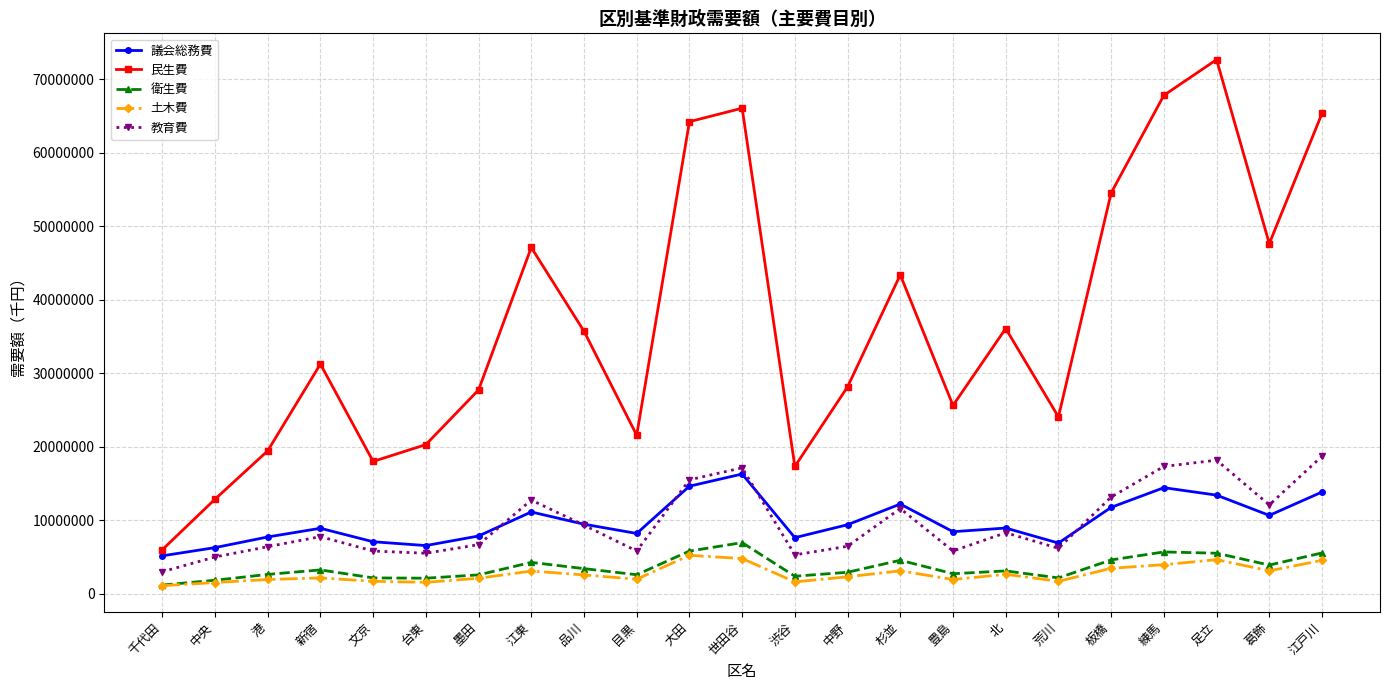

True or false: 教育費 has more than 0 interior local peaks.

True